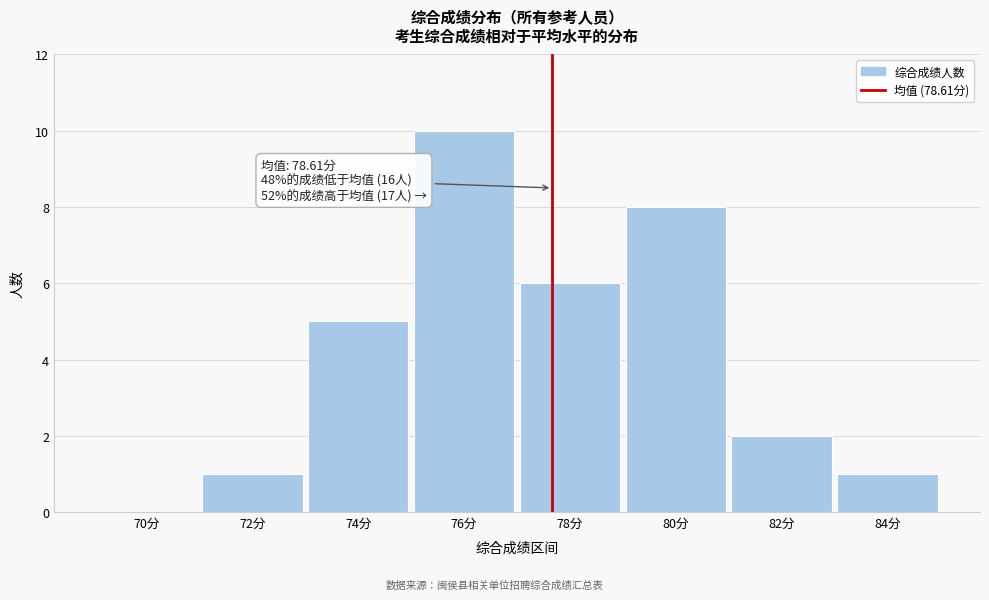

Reading left to right, extract all data points from this chart.

70分=0	72分=1	74分=5	76分=10	78分=6	80分=8	82分=2	84分=1